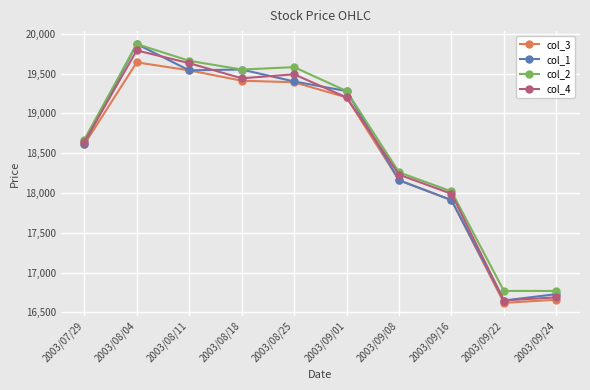

What is the difference between the maximum and minimum values in the col_4 series?

3140